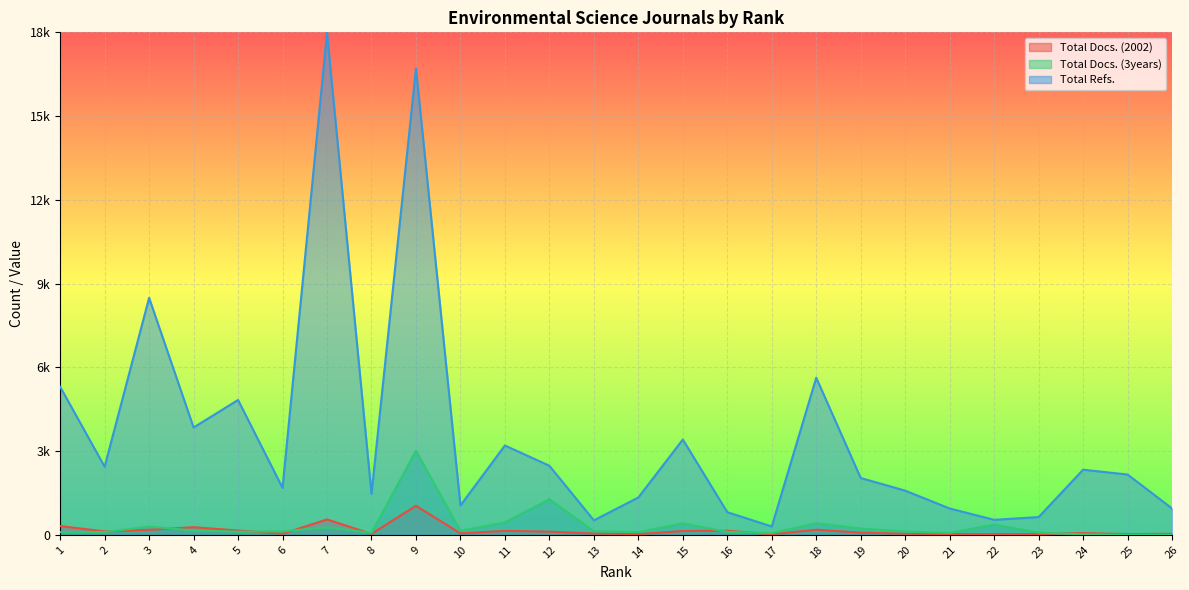

What is the sum of all Total Docs. (2002) values?

3877